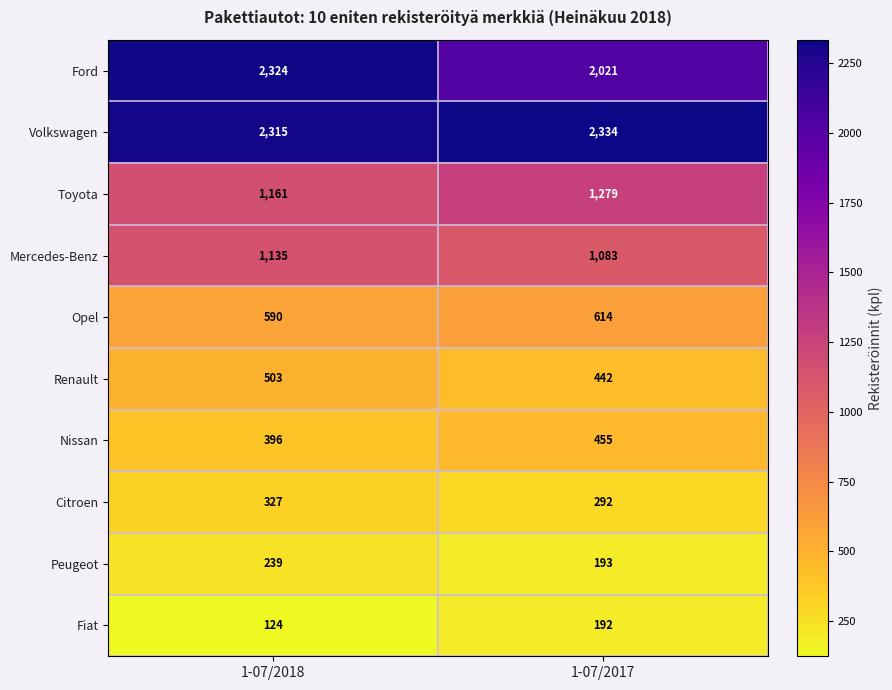

What is the spread (max minus min) of values at 1-07/2018?

2200